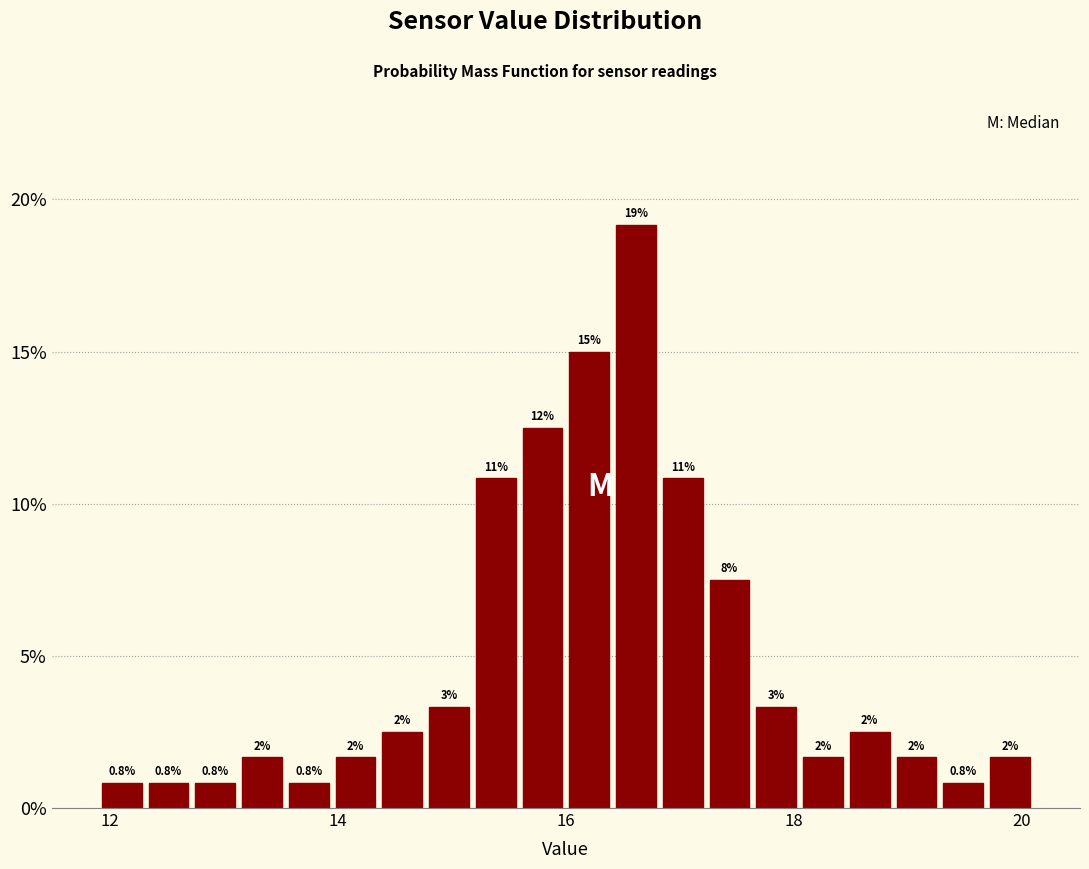

Read against the x-axis, roughly where is the centre of the tallest bar?

16.6